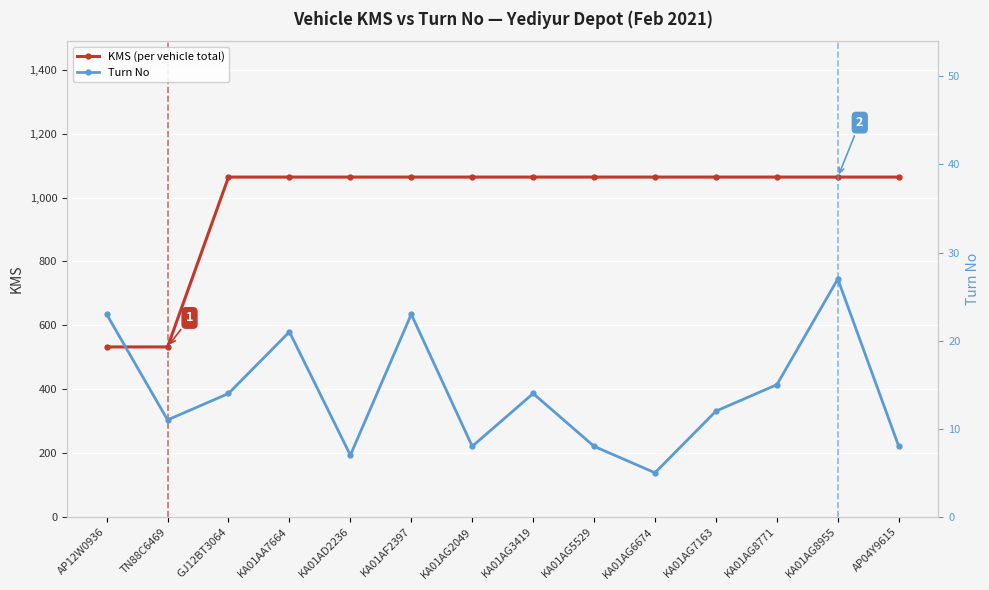

Rank the categories by KMS (per vehicle total) value from highest to lowest.

GJ12BT3064, KA01AA7664, KA01AD2236, KA01AF2397, KA01AG2049, KA01AG3419, KA01AG5529, KA01AG6674, KA01AG7163, KA01AG8771, KA01AG8955, AP04Y9615, AP12W0936, TN88C6469